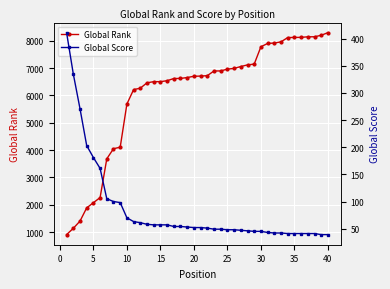

How many data points does each series have?

40